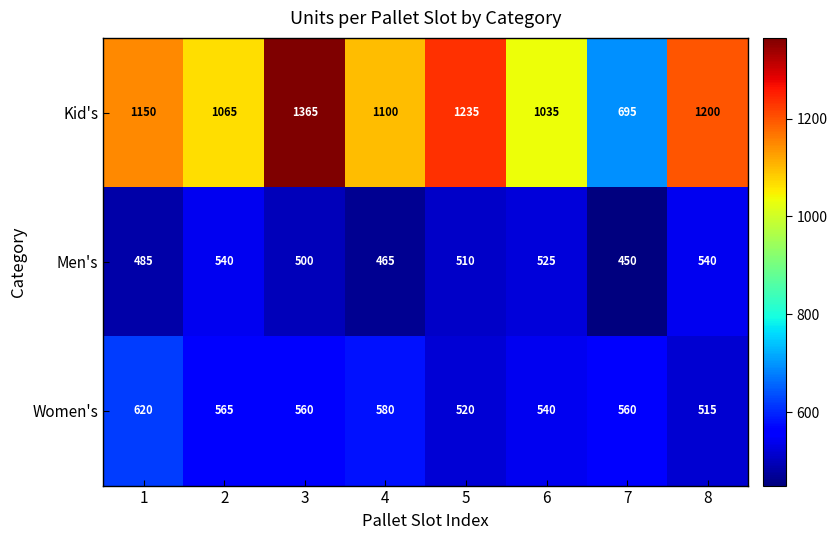

What is the difference between the Kid's values at 4 and 5?

135